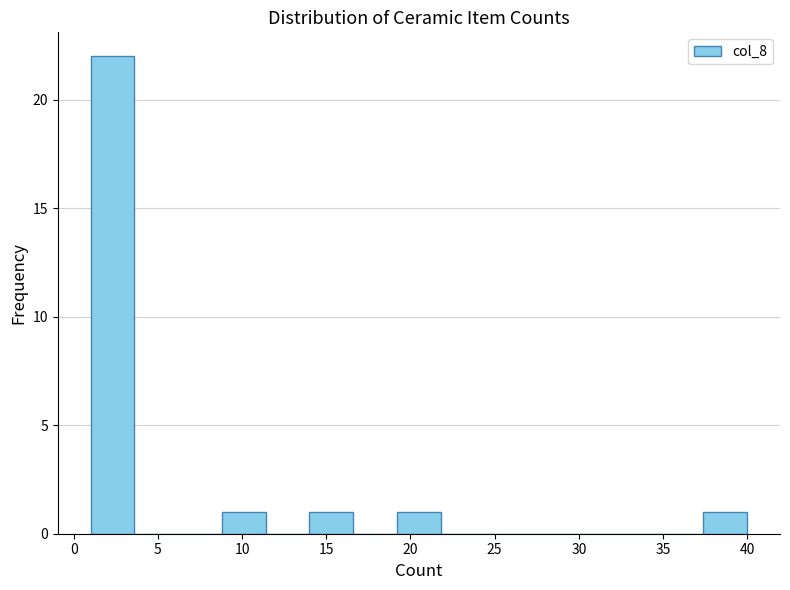

What is the height of the bar covering 19.2 to 21.8 on the x-axis? Neither the bar edges nor the heights are printed on the chart, so give them approximately, as read against the axes.

1